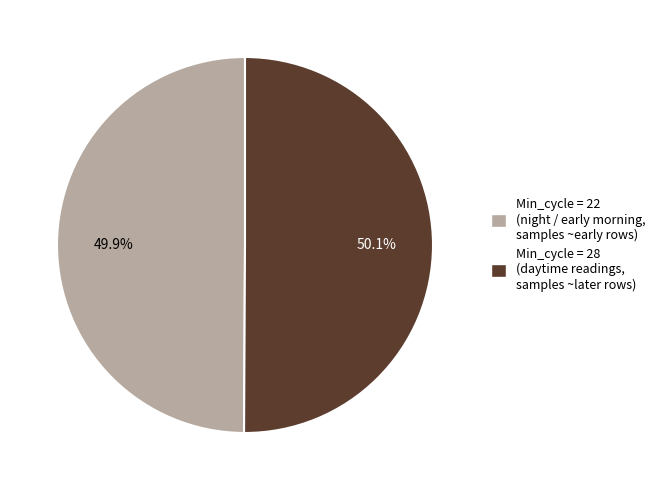

Do Min_cycle = 22 (night / early morning, samples ~early rows) and Min_cycle = 28 (daytime readings, samples ~later rows) together represent more than half of the pie?

Yes